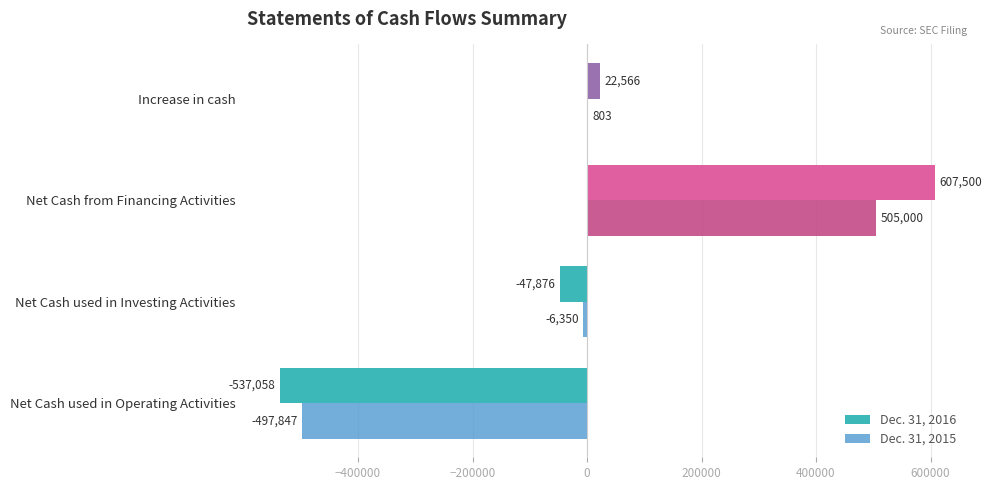

Is the value of Dec. 31, 2016 at Net Cash from Financing Activities greater than the value of Dec. 31, 2015 at Increase in cash?

Yes